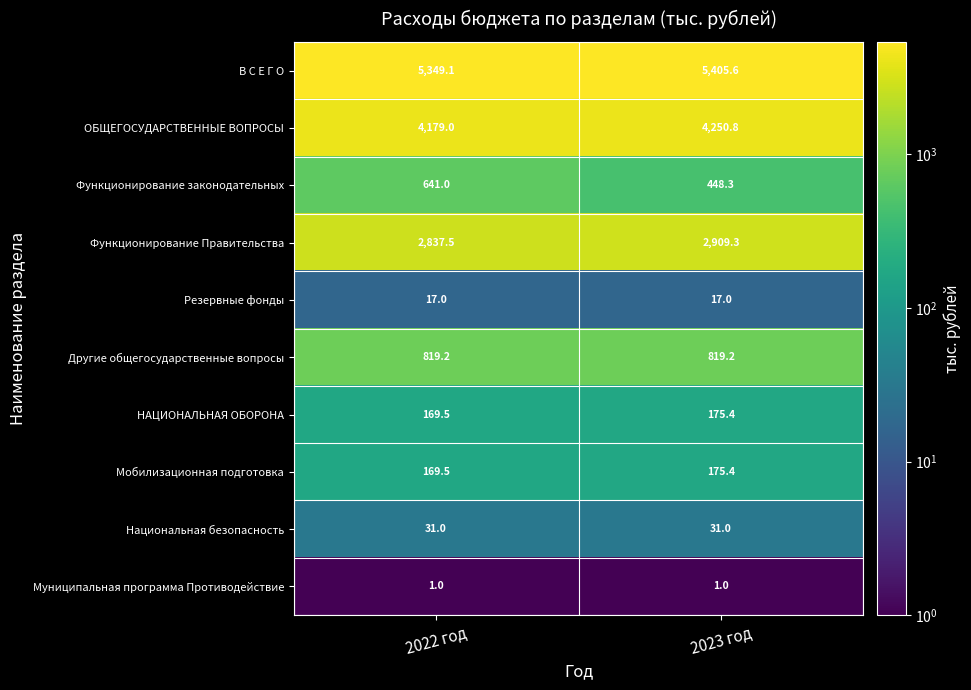

What is the total value across all series at 2023 год?

14233.0